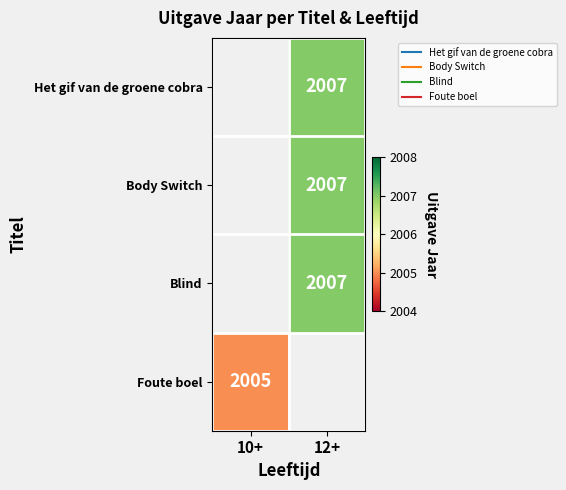

What is the minimum value shown in the chart?

2005.0